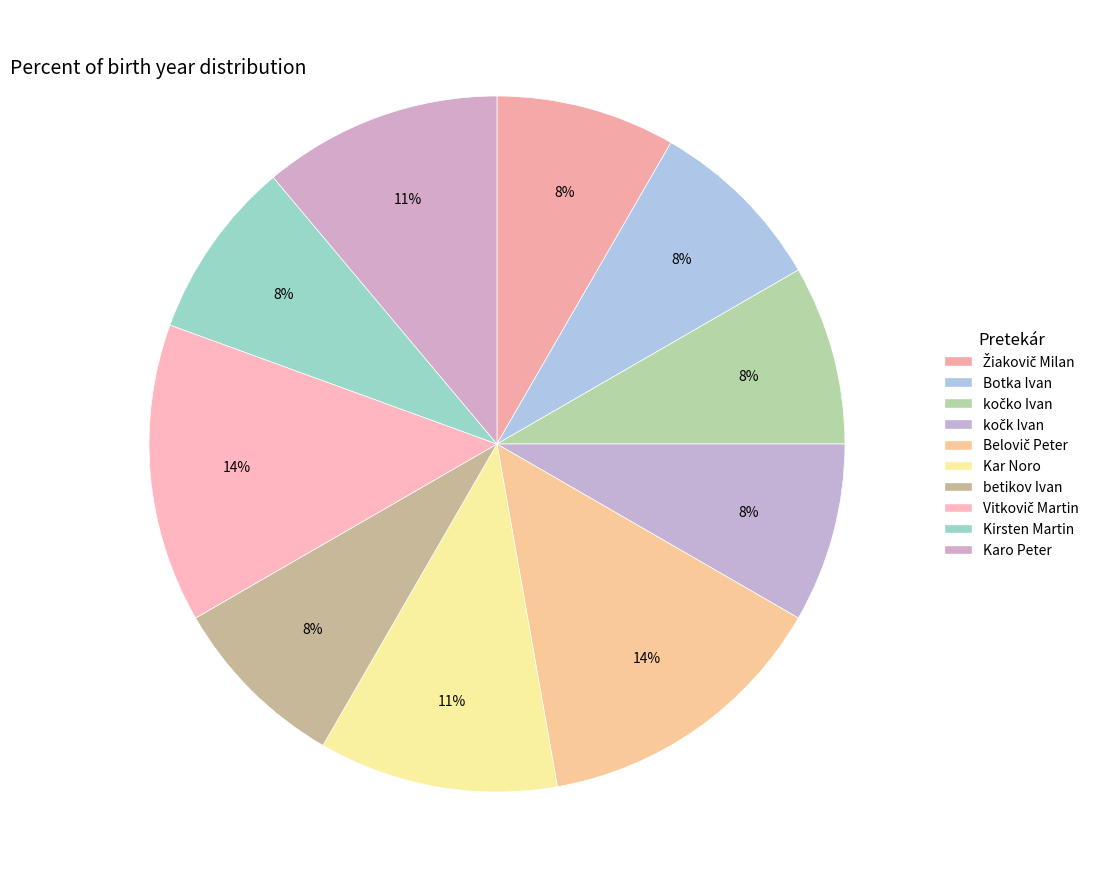

How many slices are in this pie chart?

10